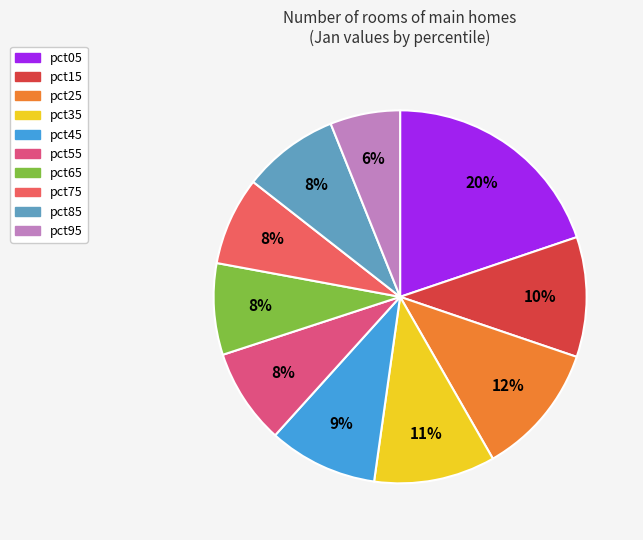

Rank the categories by value from highest to lowest.

pct05, pct25, pct35, pct15, pct45, pct85, pct55, pct65, pct75, pct95